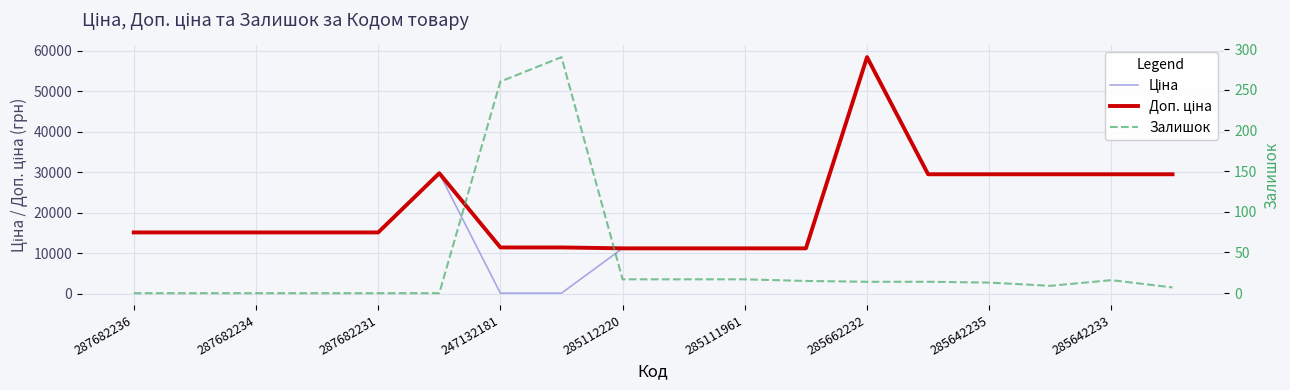

Reading right to left, list all the values displayed in this chart.

Ціна: 29491.5	29491.5	29491.5	29491.5	29491.5	58426.5	11188.2	11188.2	11188.2	11188.2	114.1	114.1	29747.2	15120.0	15120.0	15120.0	15120.0	15120.0
Доп. ціна: 29491.5	29491.5	29491.5	29491.5	29491.5	58426.5	11188.2	11188.2	11188.2	11188.2	11410.0	11410.0	29747.2	15120.0	15120.0	15120.0	15120.0	15120.0
Залишок: 7.0	16.0	9.0	13.0	14.0	14.0	15.0	17.0	17.0	17.0	290.0	260.0	0.0	0.0	0.0	0.0	0.0	0.0